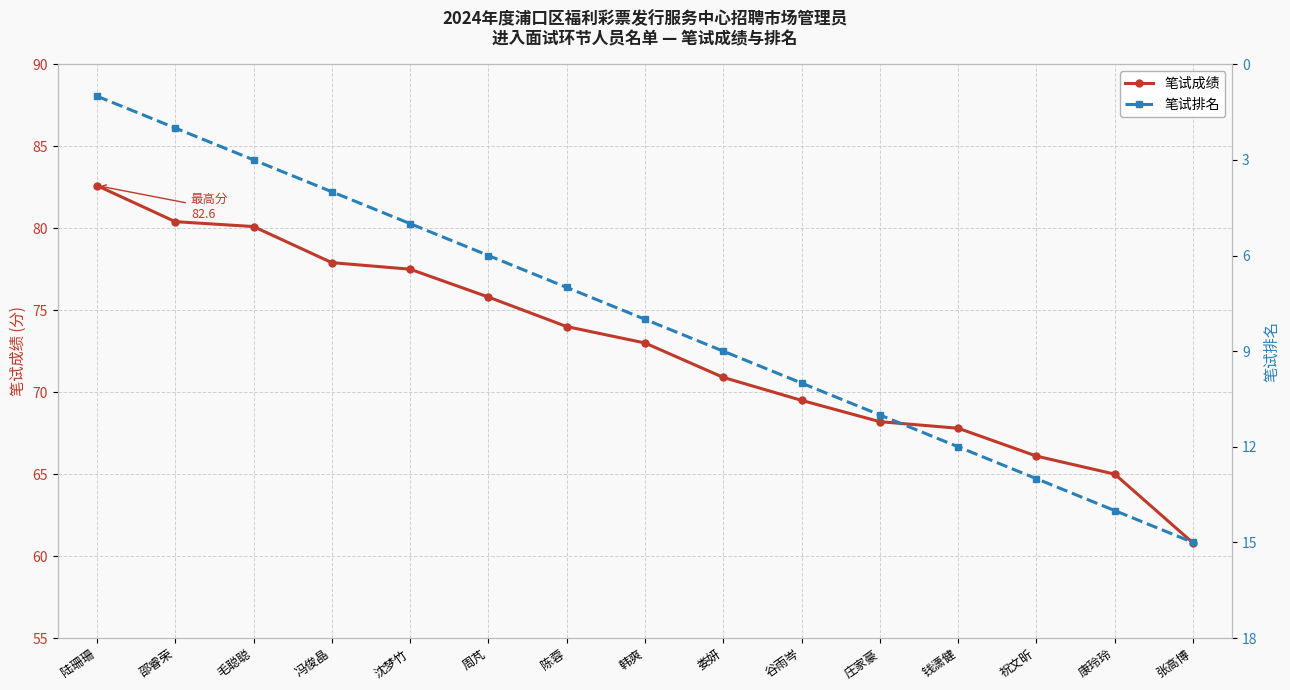

Which category has the highest value in the 笔试成绩 series?

陆珊珊